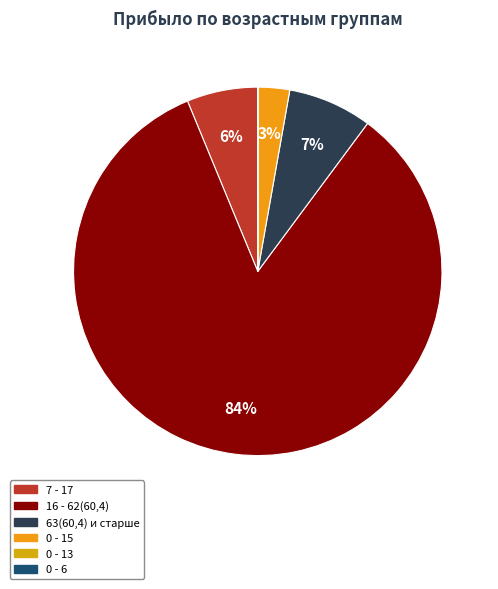

How many slices are in this pie chart?

6